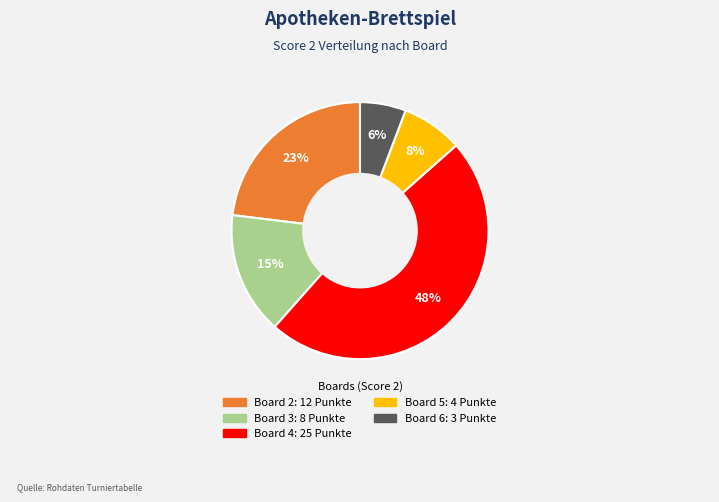

Is there any slice that represents more than half of the pie?

No